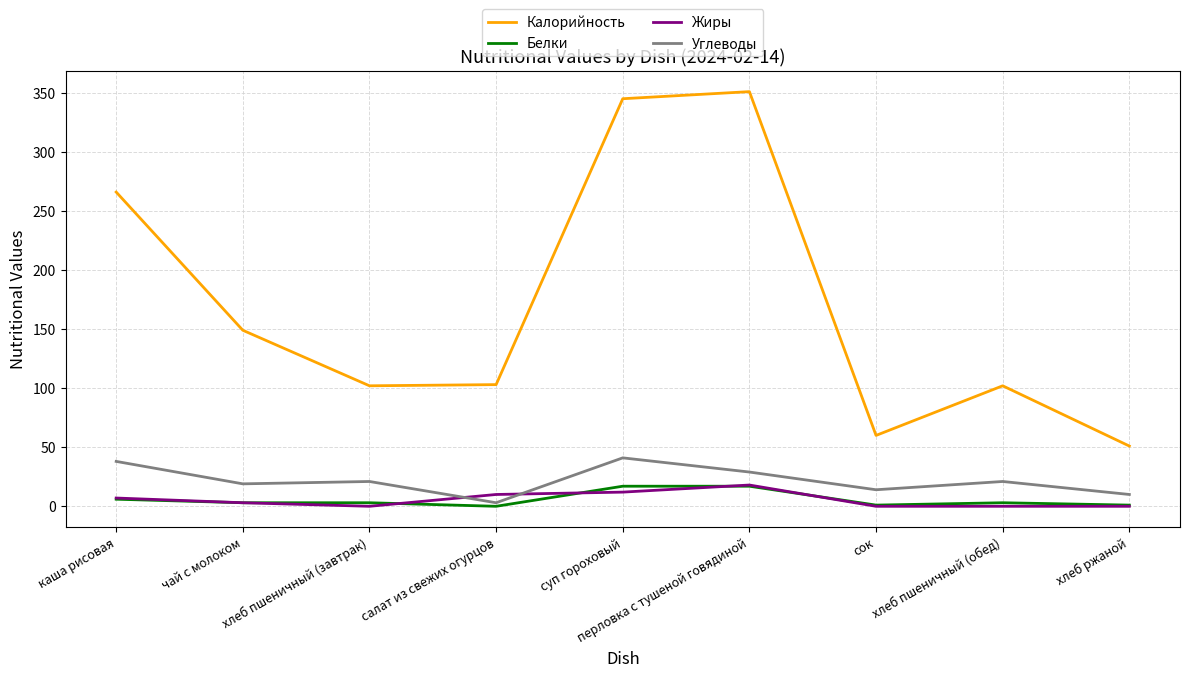

Which category has the highest value in the Жиры series?

перловка с тушеной говядиной